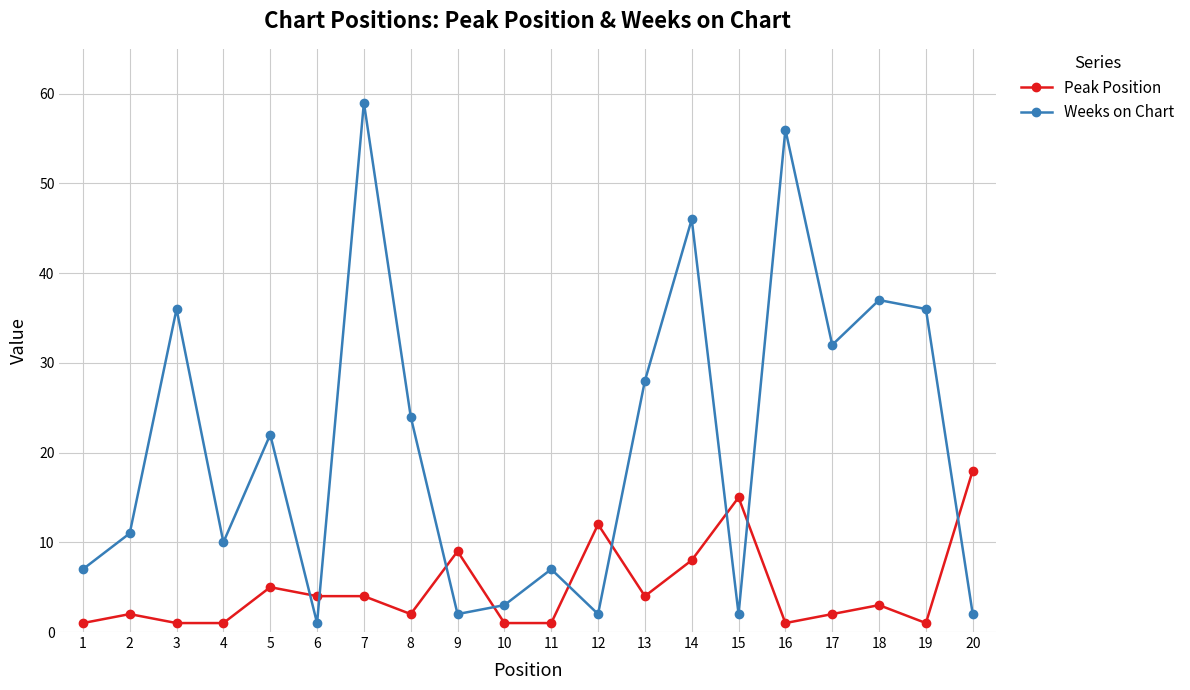

How many lines are shown in the chart?

2